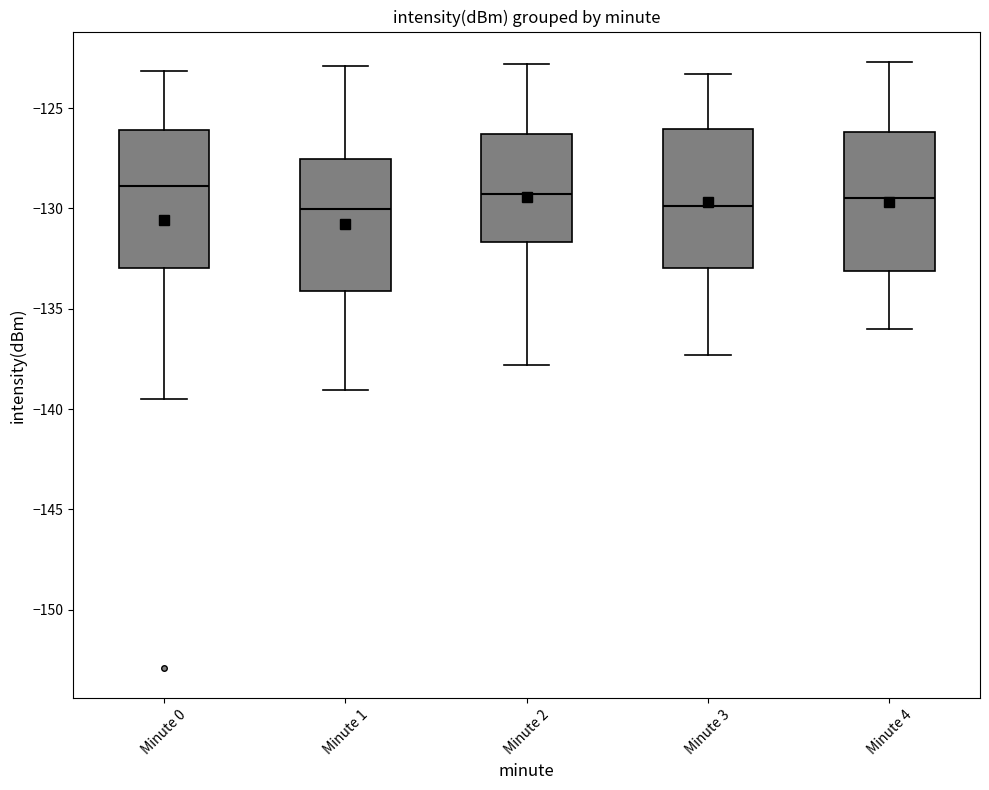

Where is the lower edge of the box for Minute 0 on the y-axis? The values are not printed on the chart, so give them approximately, as read against the axis.

-133.0